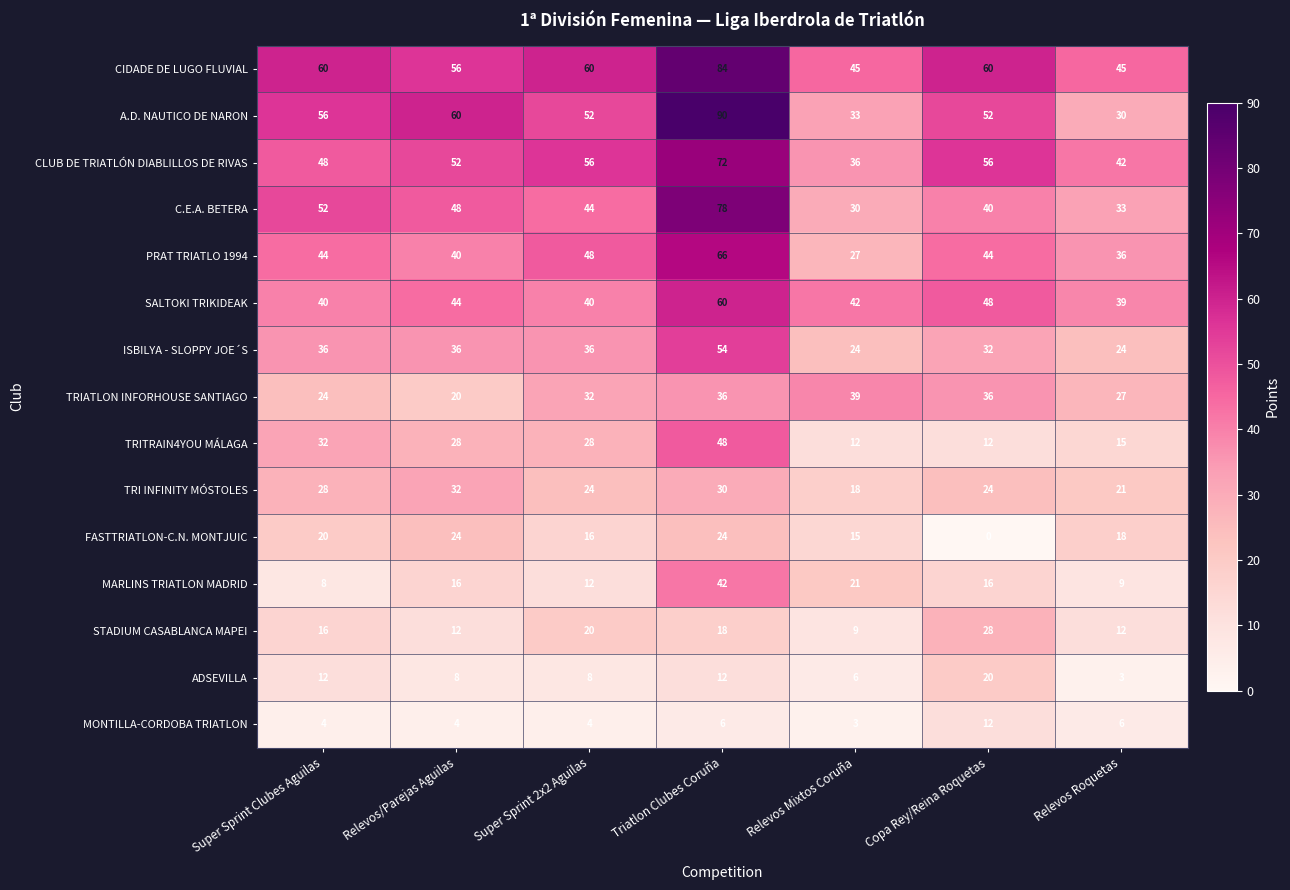

Which series changed the most between Triatlon Clubes Coruña and Relevos Mixtos Coruña?

A.D. NAUTICO DE NARON